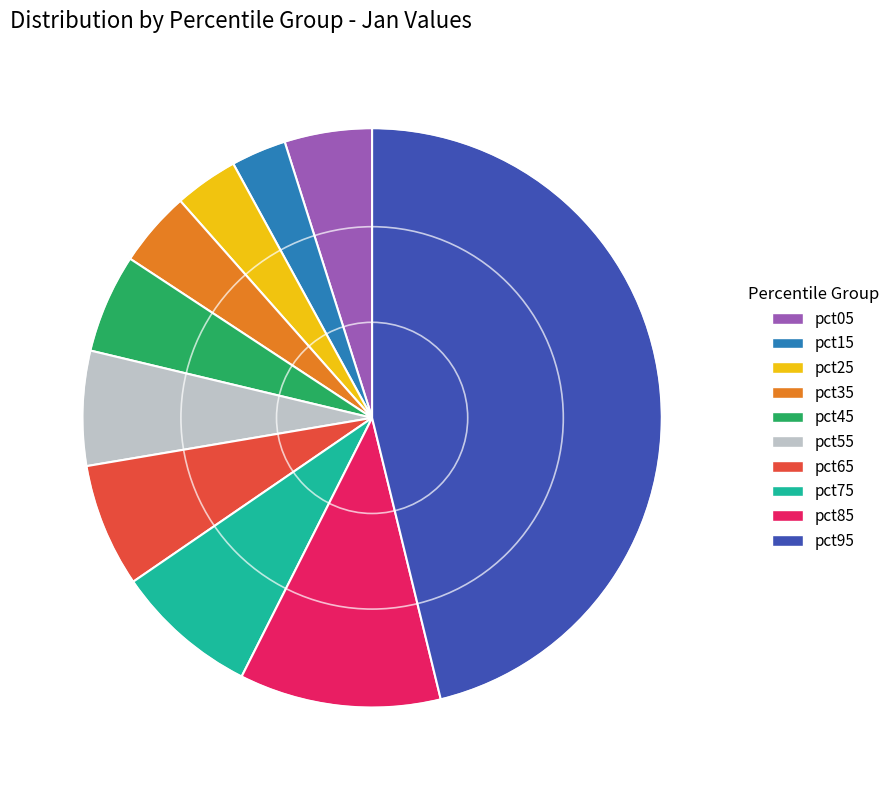

Does pct35 represent more than half of the total?

No